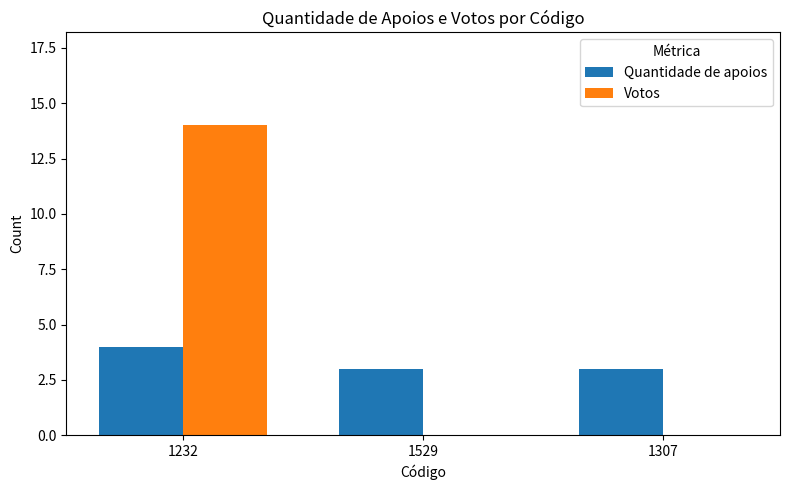

Reading right to left, what are all the values shown in this chart?

Quantidade de apoios: 1307=3	1529=3	1232=4
Votos: 1307=0	1529=0	1232=14